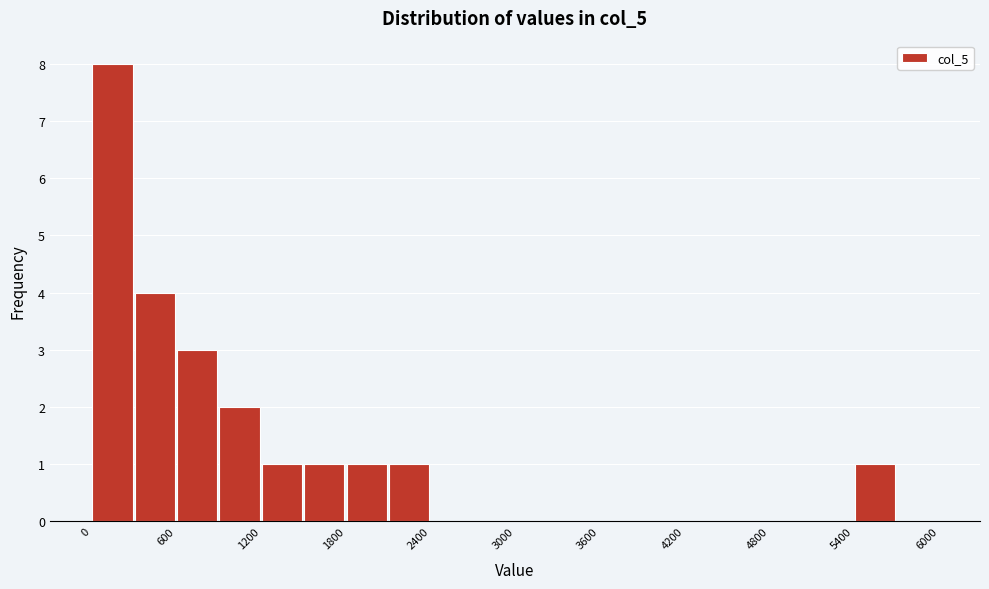

Around what value on the x-axis is the tallest bar? Give the approximate position of its centre, as read against the axis.

200